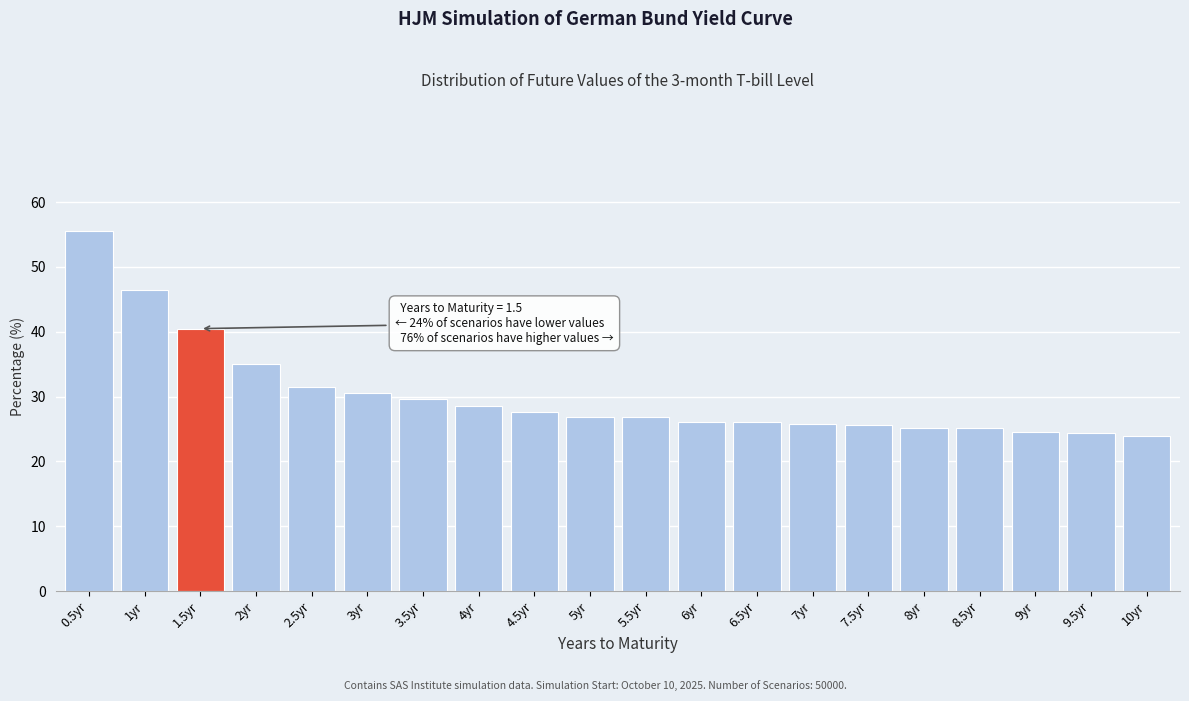

At which category does the chart reach its peak across all series?

0.5yr